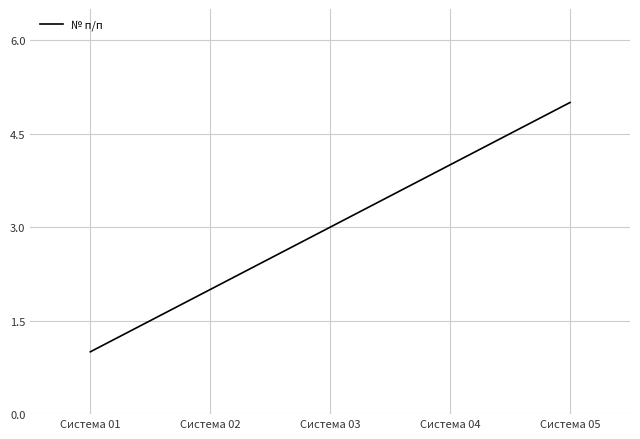

What is the sum of the values at Система 04 and Система 05?

9